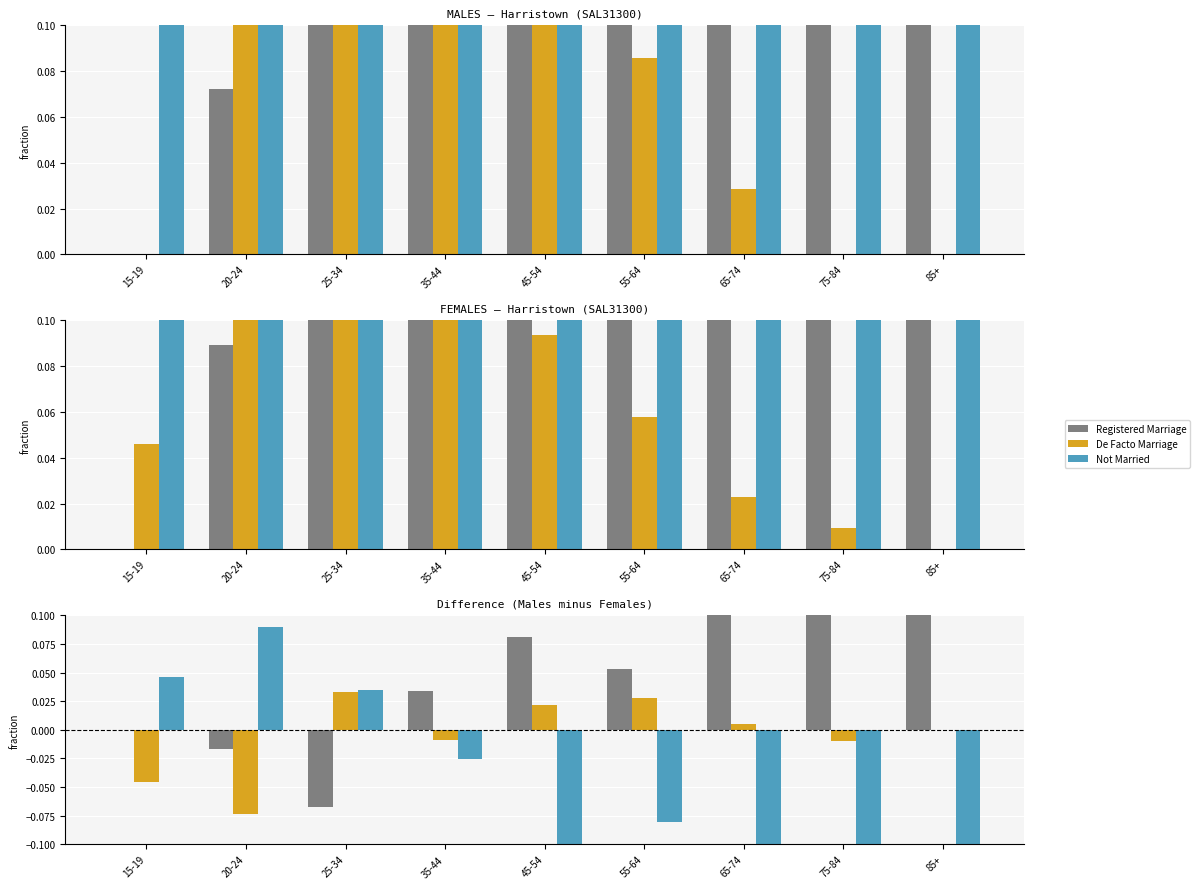

How many bars are there in each group?

3